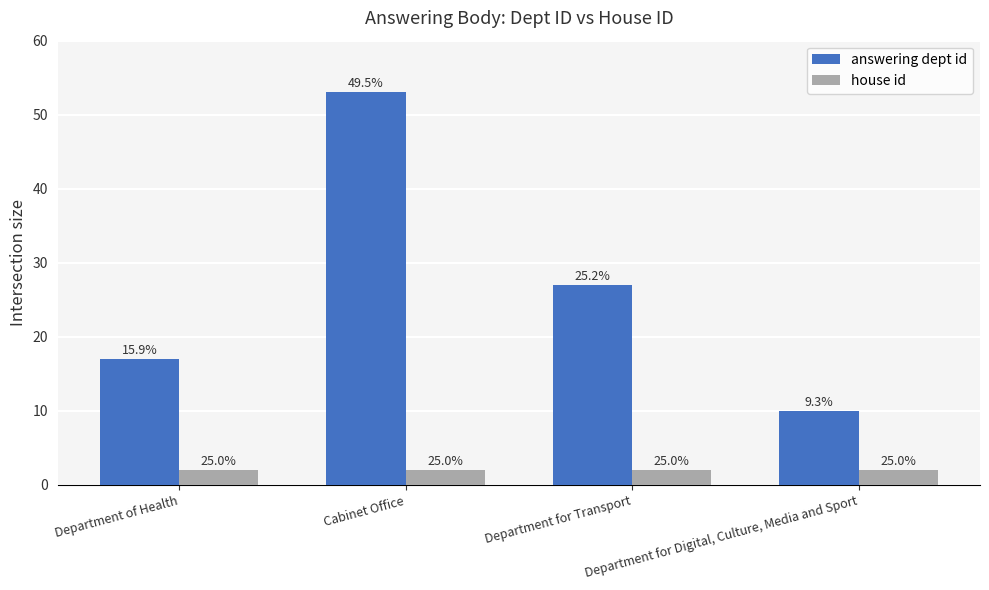

Which label corresponds to the smallest value in the chart?

Department of Health